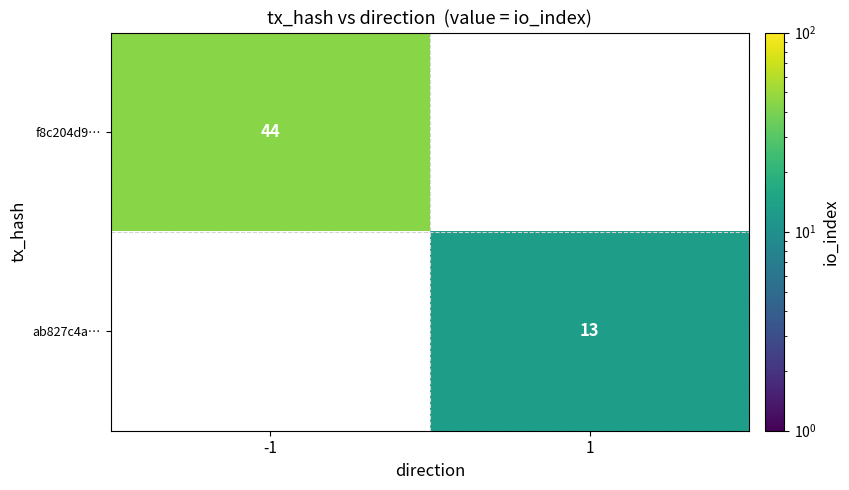

True or false: ab827c4a… has a value of 19.6 at 1.

False